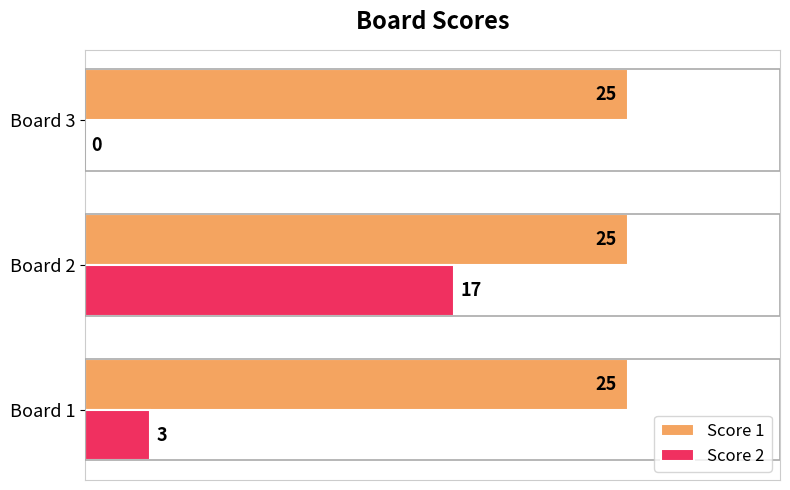

Between Board 1 and Board 2, which series saw the biggest shift?

Score 2